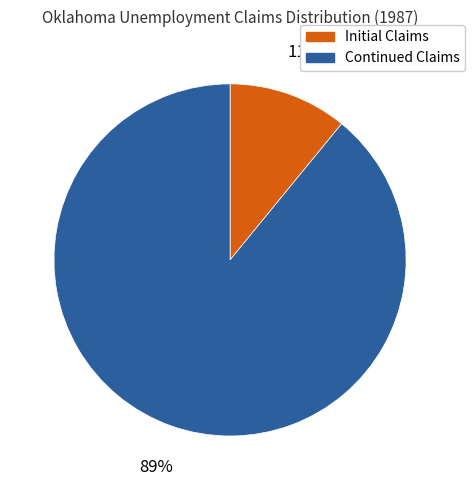

Is the sum of Initial Claims and Continued Claims greater than half?

Yes